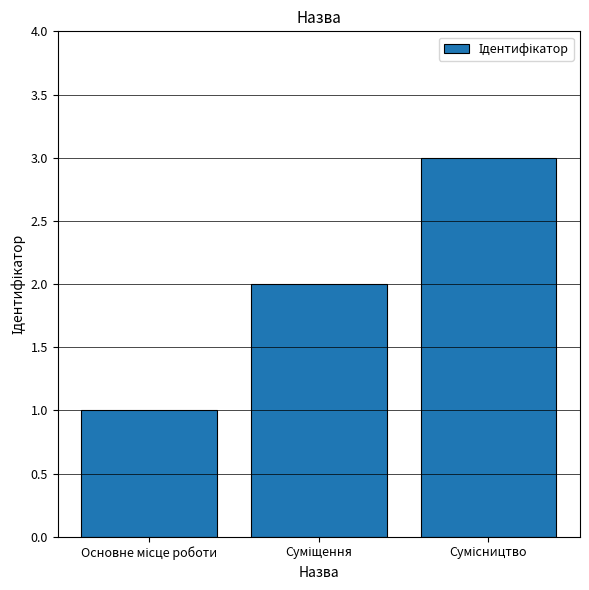

What is the greatest value displayed?

3